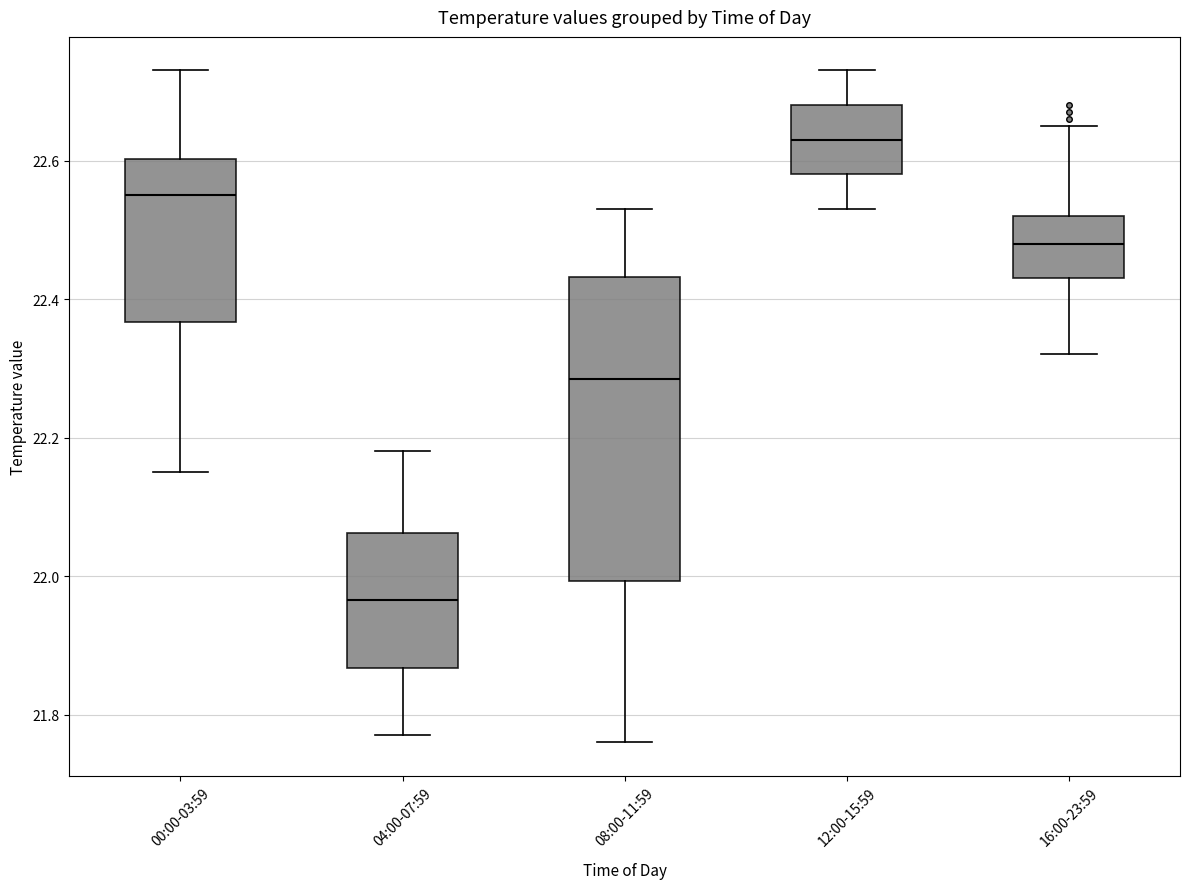

Reading left to right, transcribe this box plot: for each box, give where its median line is, the range the box spans, and where its two whiskers end, as read against the y-axis. The values are not printed on the chart, so give them approximately, as read against the axis.

00:00-03:59: median 22.56, box 22.36 to 22.60, whiskers 22.16 to 22.74
04:00-07:59: median 21.96, box 21.86 to 22.06, whiskers 21.78 to 22.18
08:00-11:59: median 22.28, box 22.00 to 22.44, whiskers 21.76 to 22.54
12:00-15:59: median 22.64, box 22.58 to 22.68, whiskers 22.54 to 22.74
16:00-23:59: median 22.48, box 22.44 to 22.52, whiskers 22.32 to 22.66